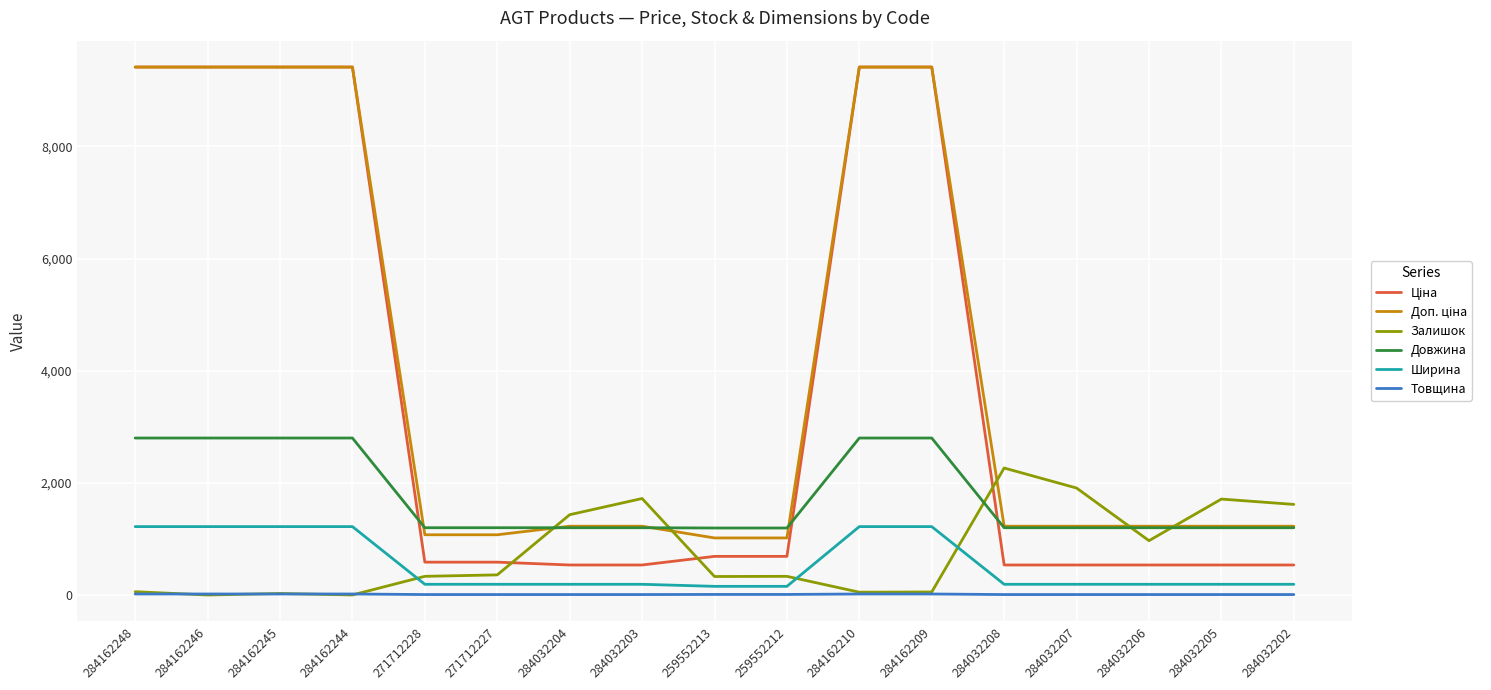

Which series changed the most between 284032207 and 284032206?

Залишок